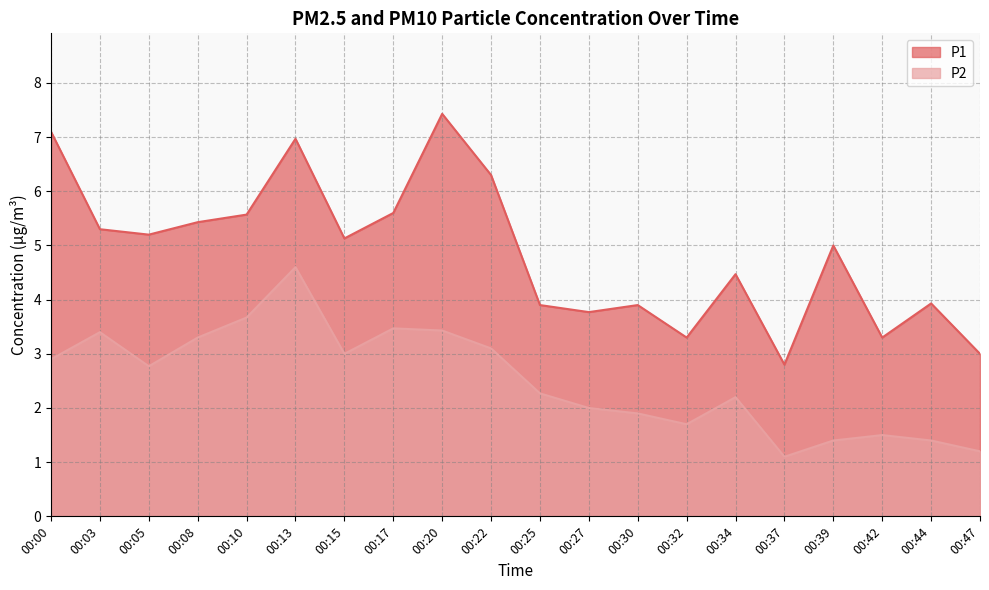

What is the difference between the P1 values at 00:08 and 00:15?

0.3